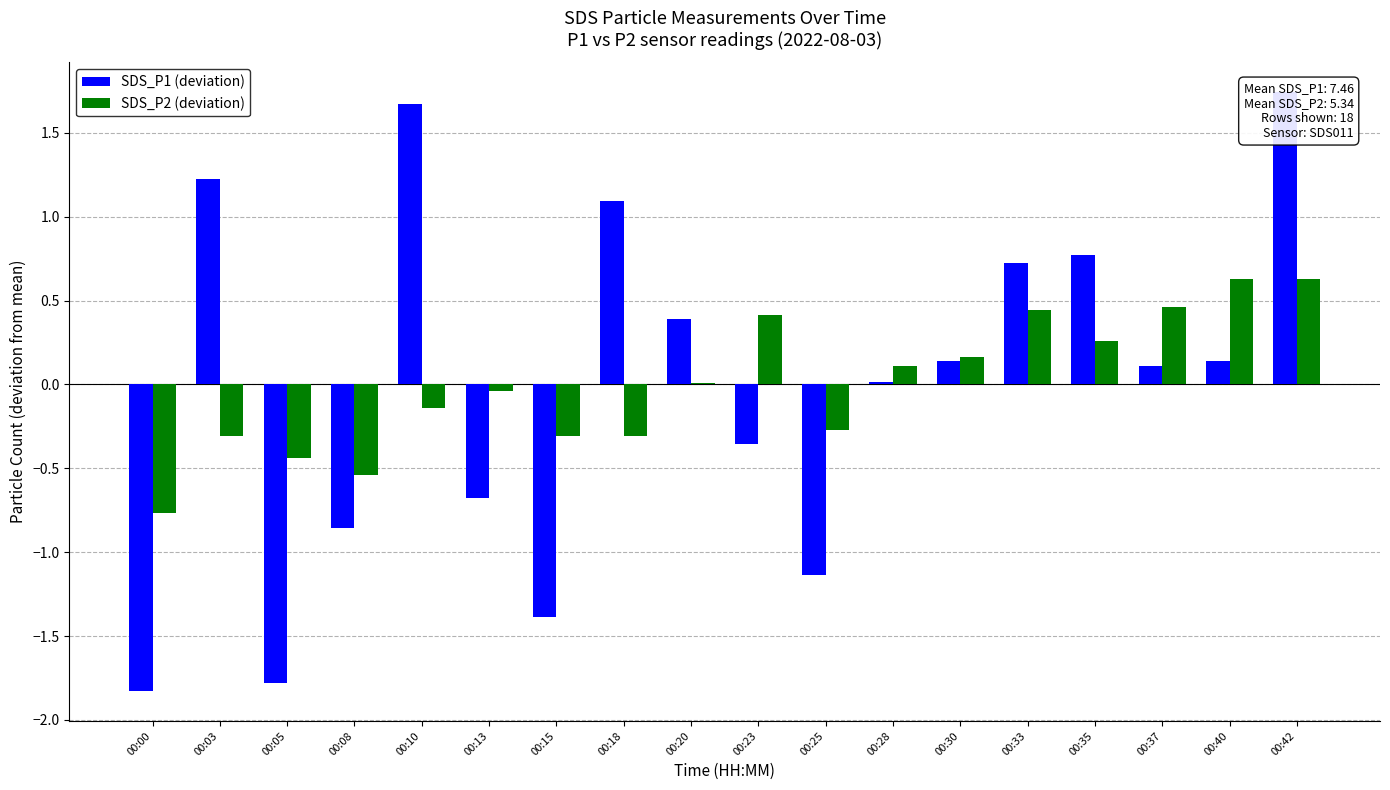

Are the bars horizontal?

No